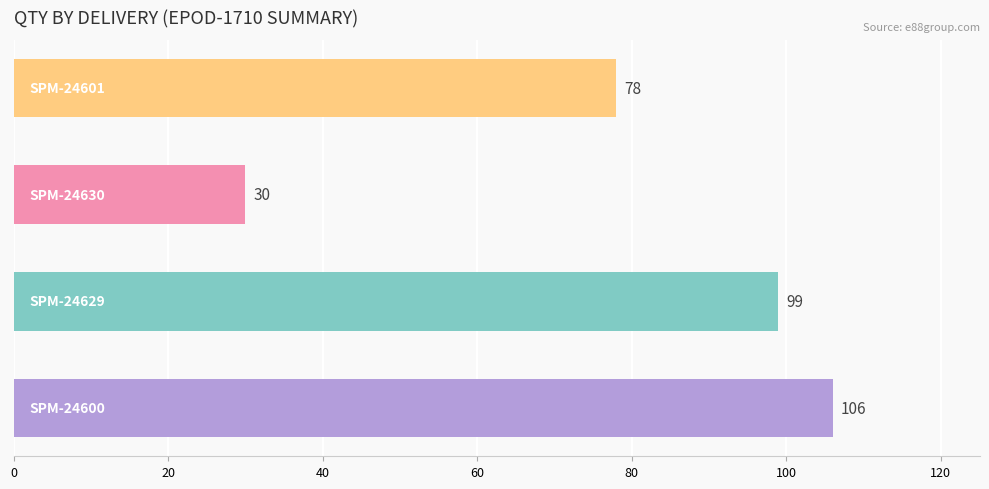

Reading top to bottom, list all the values displayed in this chart.

78	30	99	106